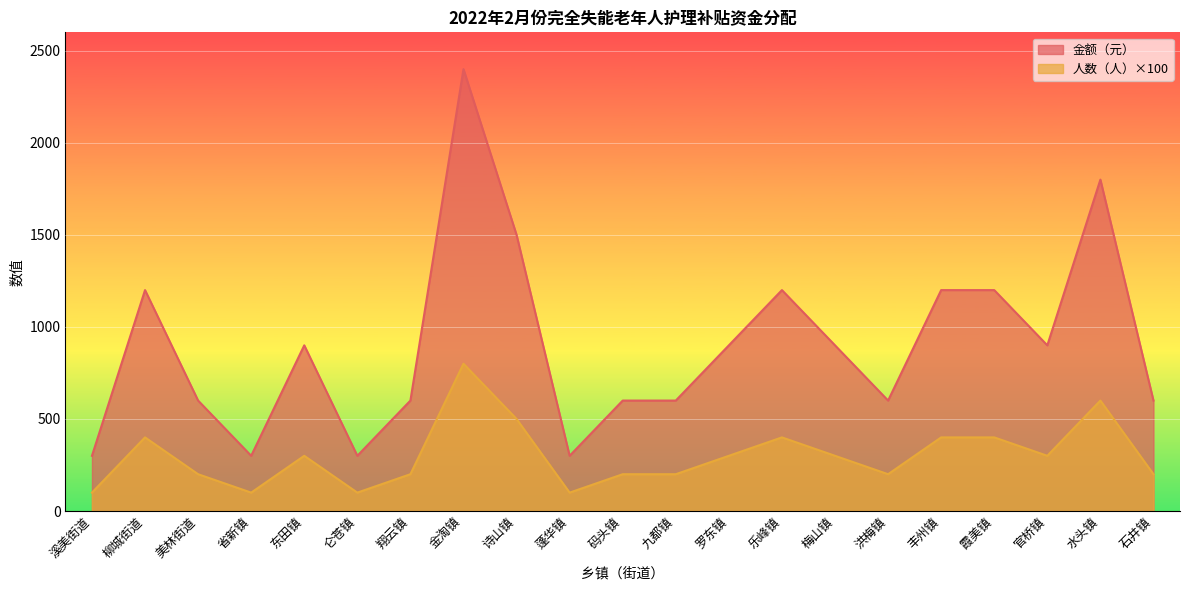

What is the label of the 9th point from the right?

罗东镇